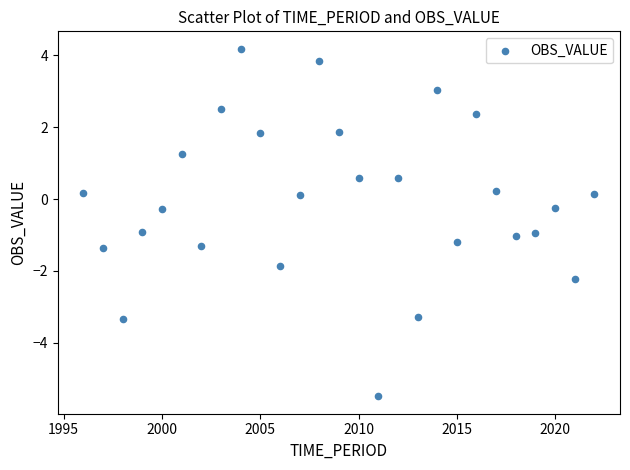

What is the range of Y values (max minus min)?

9.7